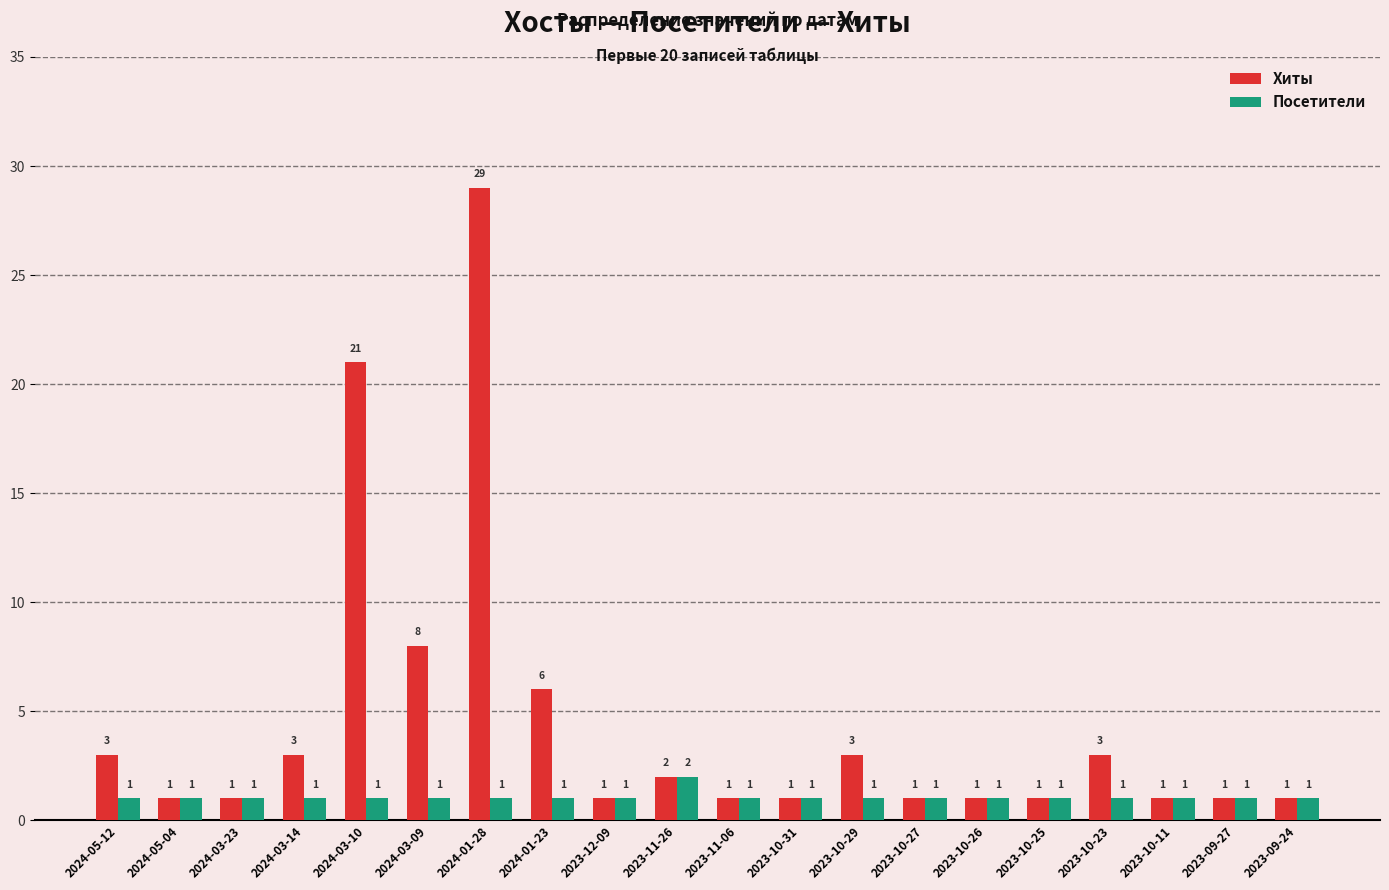

What is the difference between the Хиты values at 2023-09-24 and 2023-11-26?

1